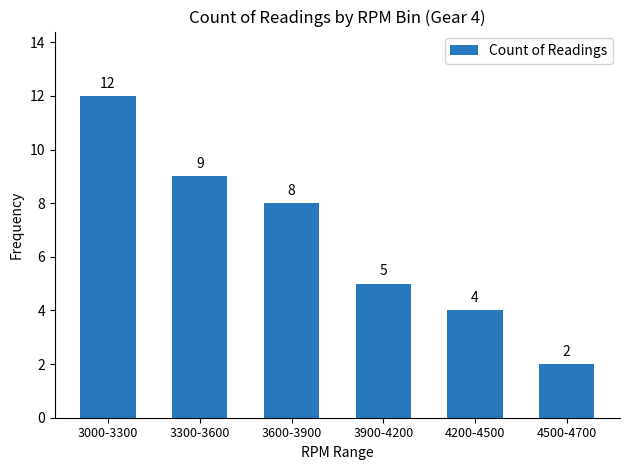

What is the label of the 2nd bar from the right?

4200-4500